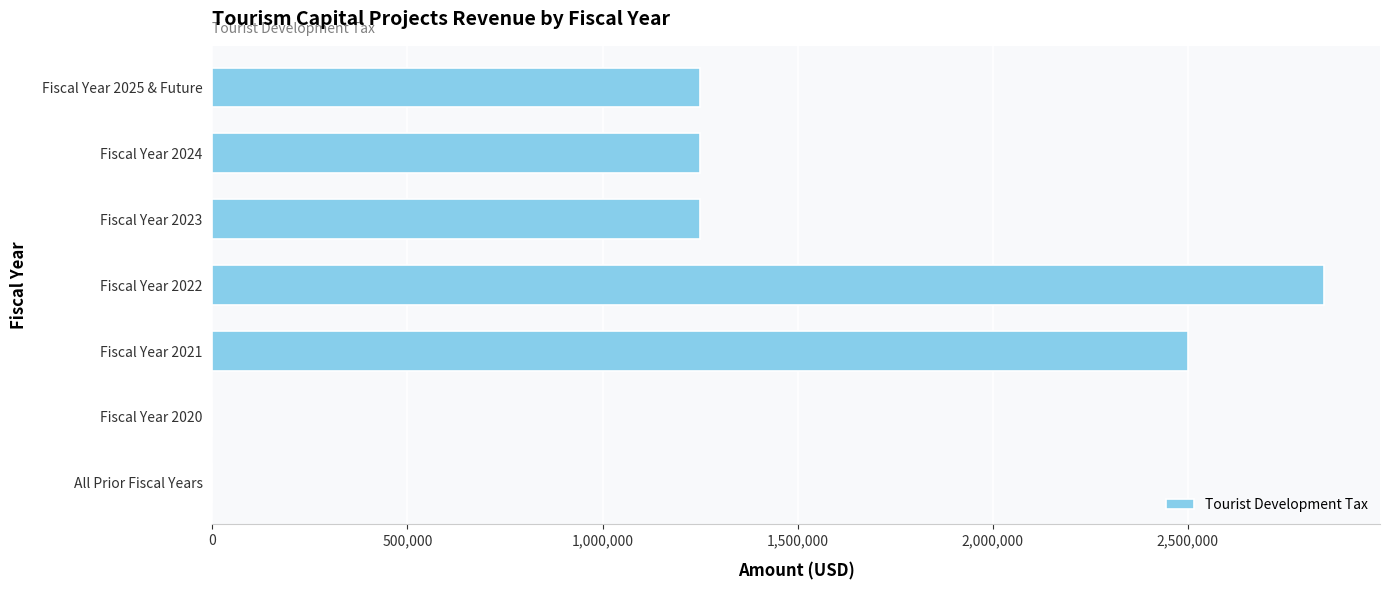

Reading bottom to top, transcribe all the data shown in this chart.

All Prior Fiscal Years=0	Fiscal Year 2020=0	Fiscal Year 2021=2500000	Fiscal Year 2022=2850000	Fiscal Year 2023=1250000	Fiscal Year 2024=1250000	Fiscal Year 2025 & Future=1250000